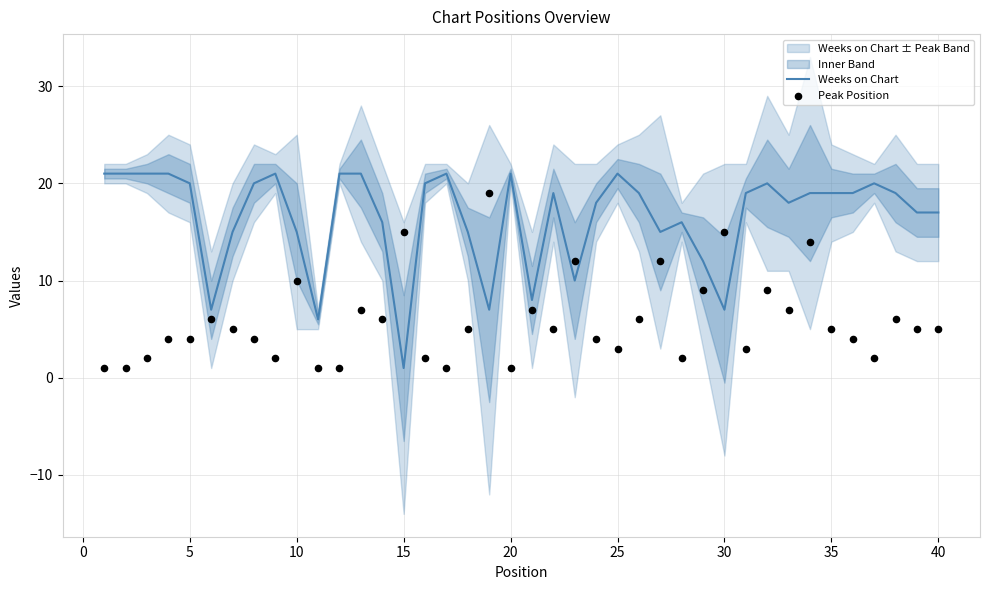

Which series reaches the minimum Y coordinate?

Weeks on Chart